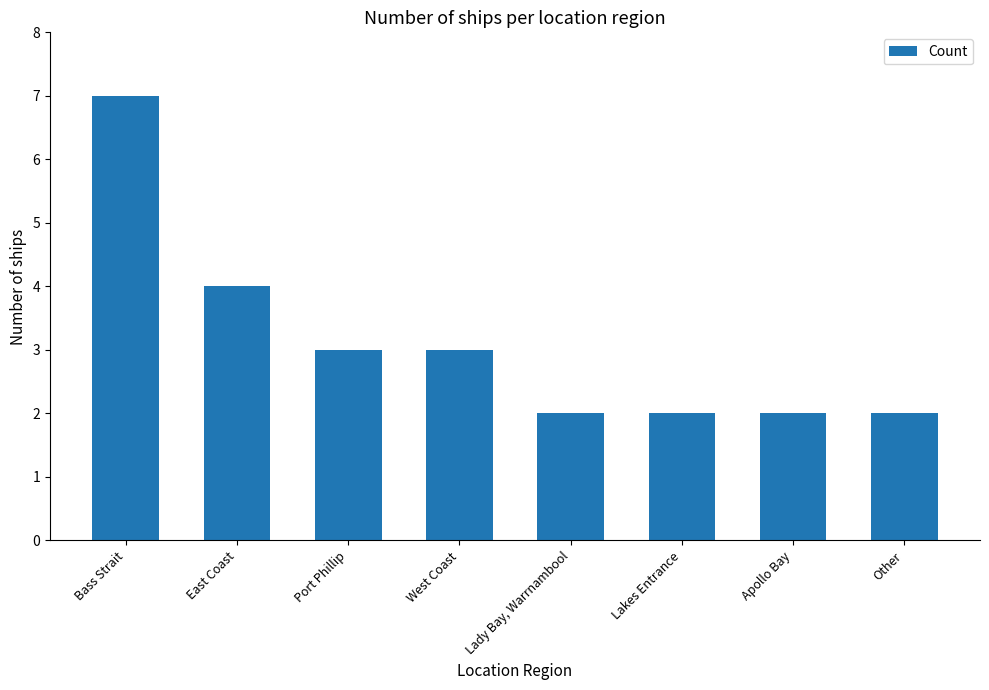

What is the smallest value displayed?

2